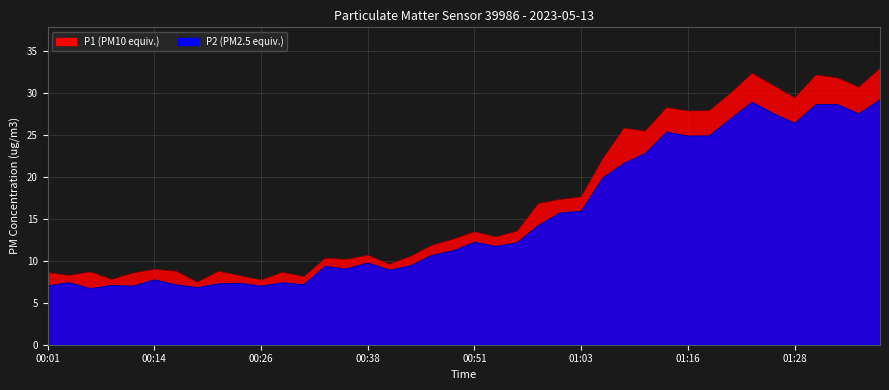

How many interior local valleys does the P1_extended series have?

5